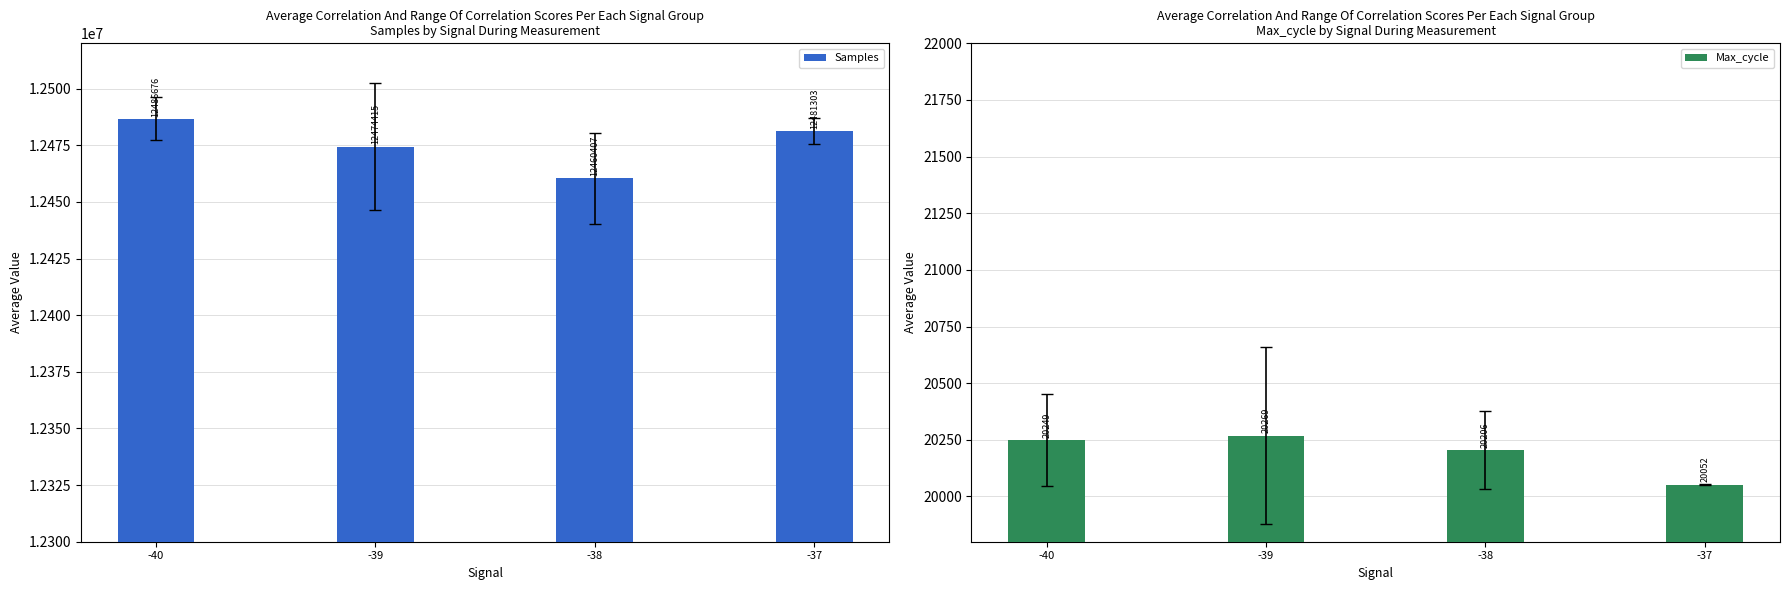

At which label is Max_cycle closest to 20160?

-38